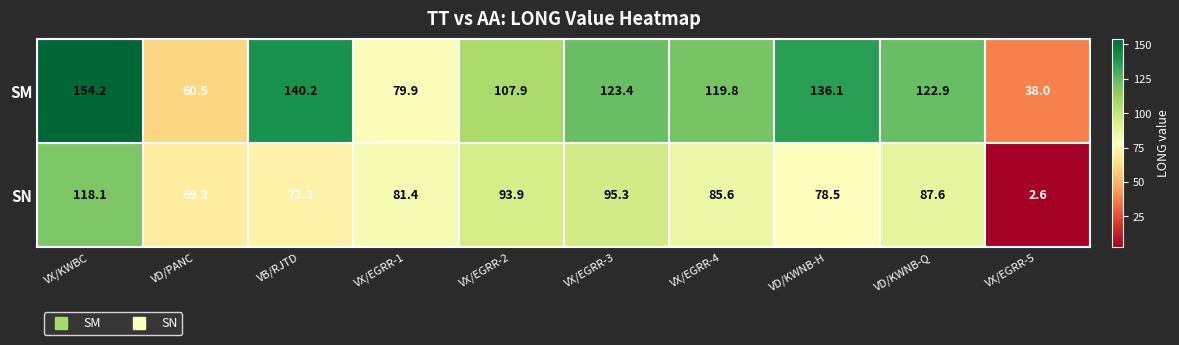

What is the total value across all series at VX/EGRR-1?

161.3